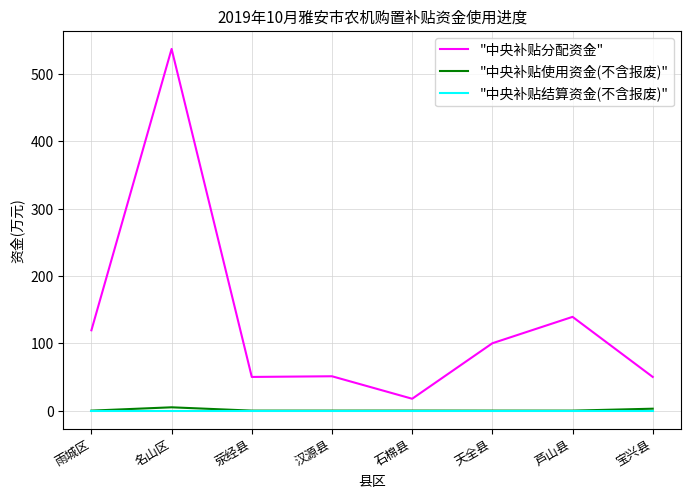

Which series has the largest range (max minus min)?

"中央补贴分配资金"